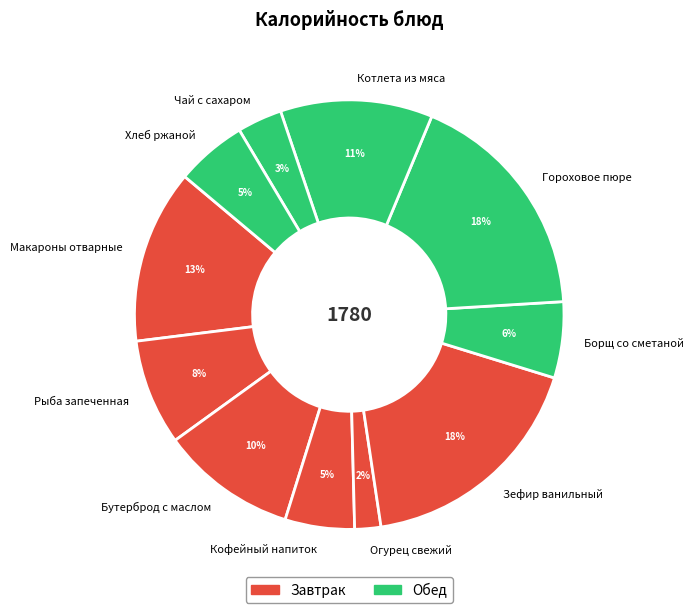

The Чай с сахаром slice represents 3% of the pie. True or false?

True